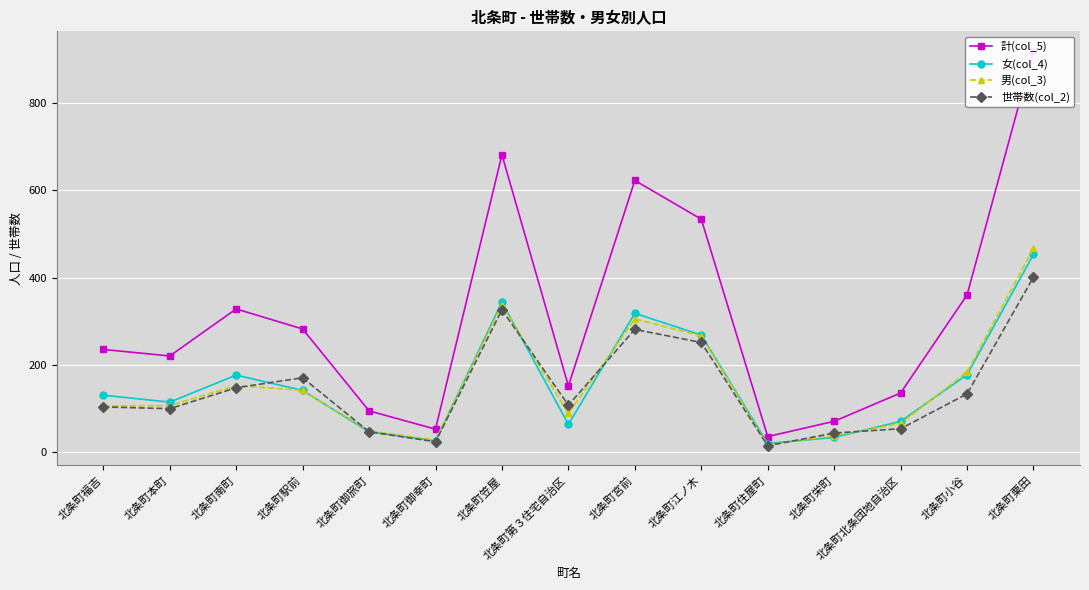

Count the number of data series in this chart.

4